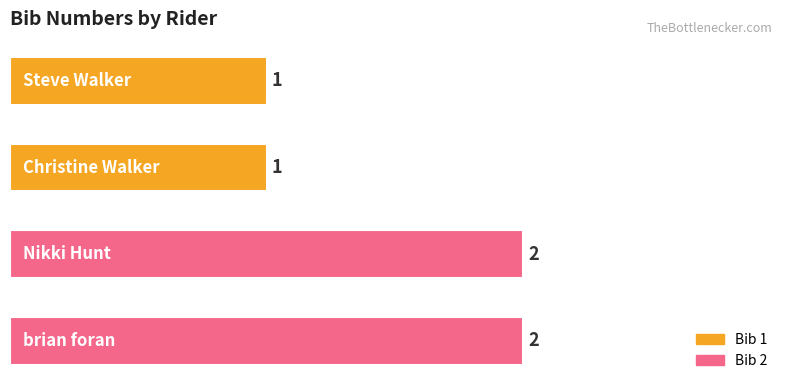

Count the values in the range 1 to 2.

4